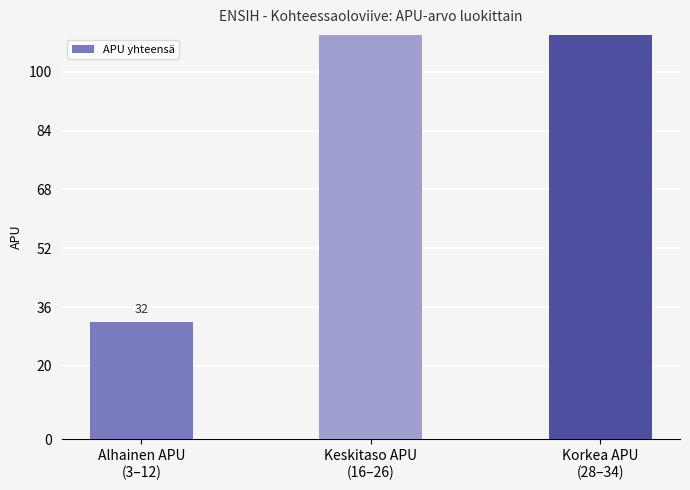

What is the change in value from Alhainen APU
(3–12) to Korkea APU
(28–34)?

+94